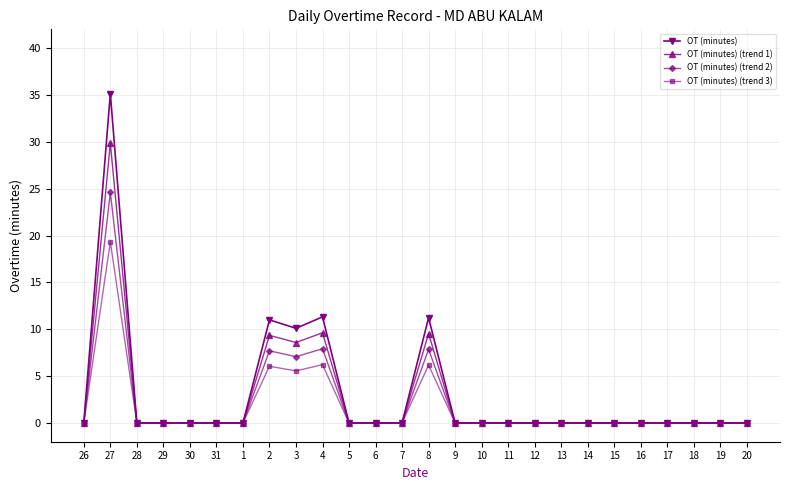

At which category is the sum across all series the highest?

27